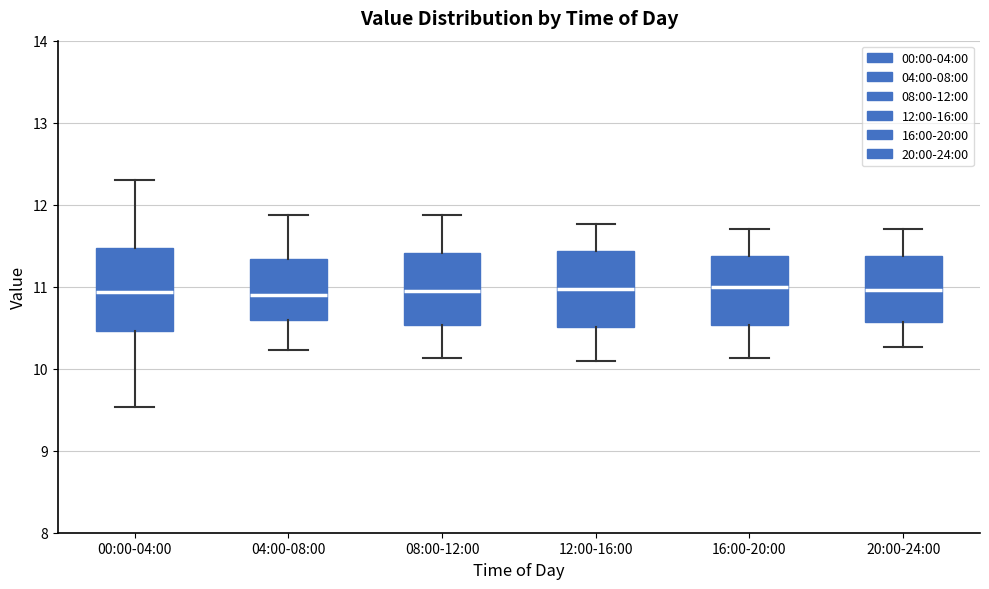

Reading left to right, transcribe this box plot: for each box, give where its median line is, the range the box spans, and where its two whiskers end, as read against the y-axis. The values are not printed on the chart, so give them approximately, as read against the axis.

00:00-04:00: median 10.9, box 10.5 to 11.5, whiskers 9.5 to 12.3
04:00-08:00: median 10.9, box 10.6 to 11.3, whiskers 10.2 to 11.9
08:00-12:00: median 11.0, box 10.5 to 11.4, whiskers 10.1 to 11.9
12:00-16:00: median 11.0, box 10.5 to 11.4, whiskers 10.1 to 11.8
16:00-20:00: median 11.0, box 10.5 to 11.4, whiskers 10.1 to 11.7
20:00-24:00: median 11.0, box 10.6 to 11.4, whiskers 10.3 to 11.7